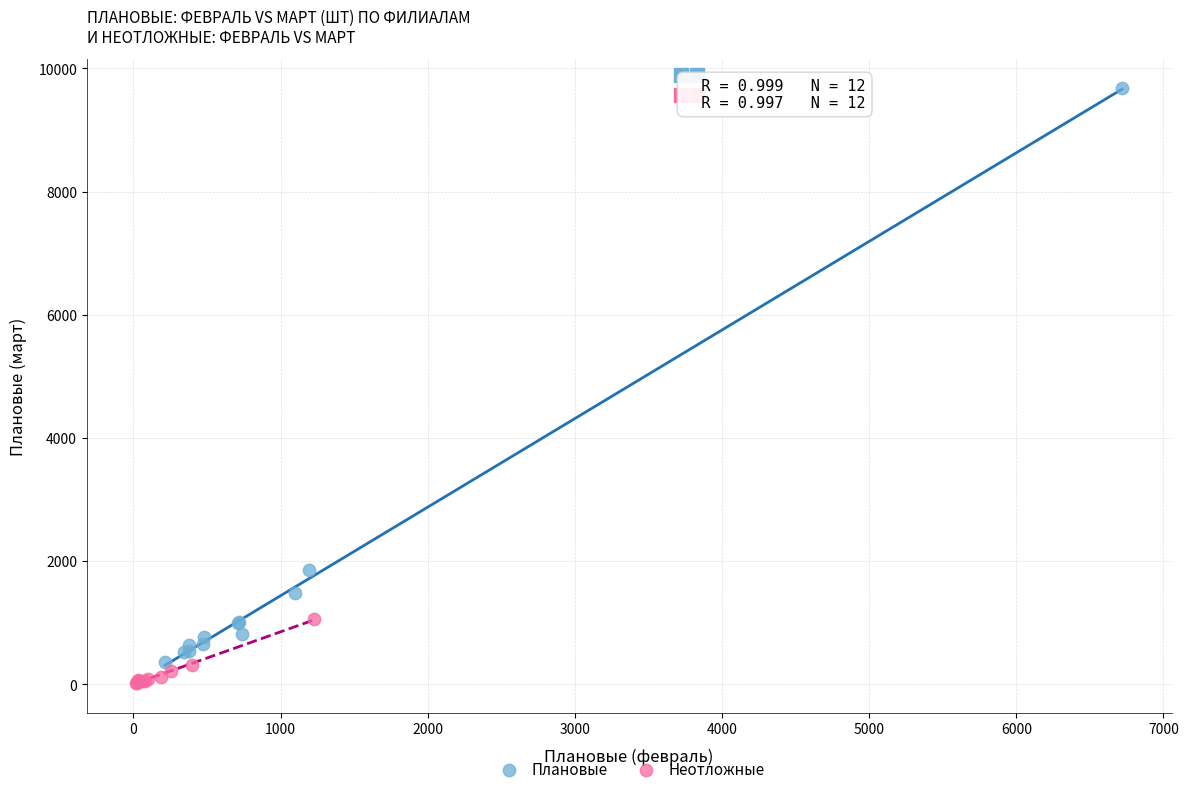

Which series has the widest spread of Y values?

Плановые